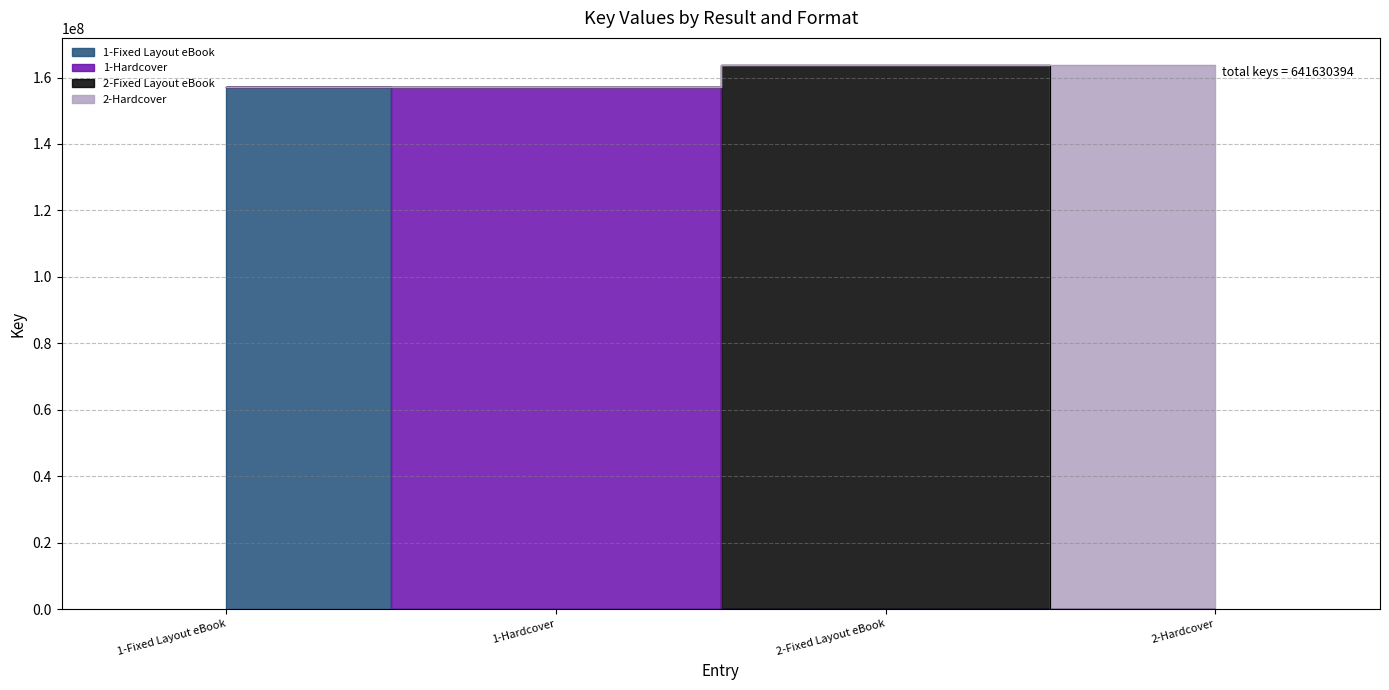

How many lines are shown in the chart?

1